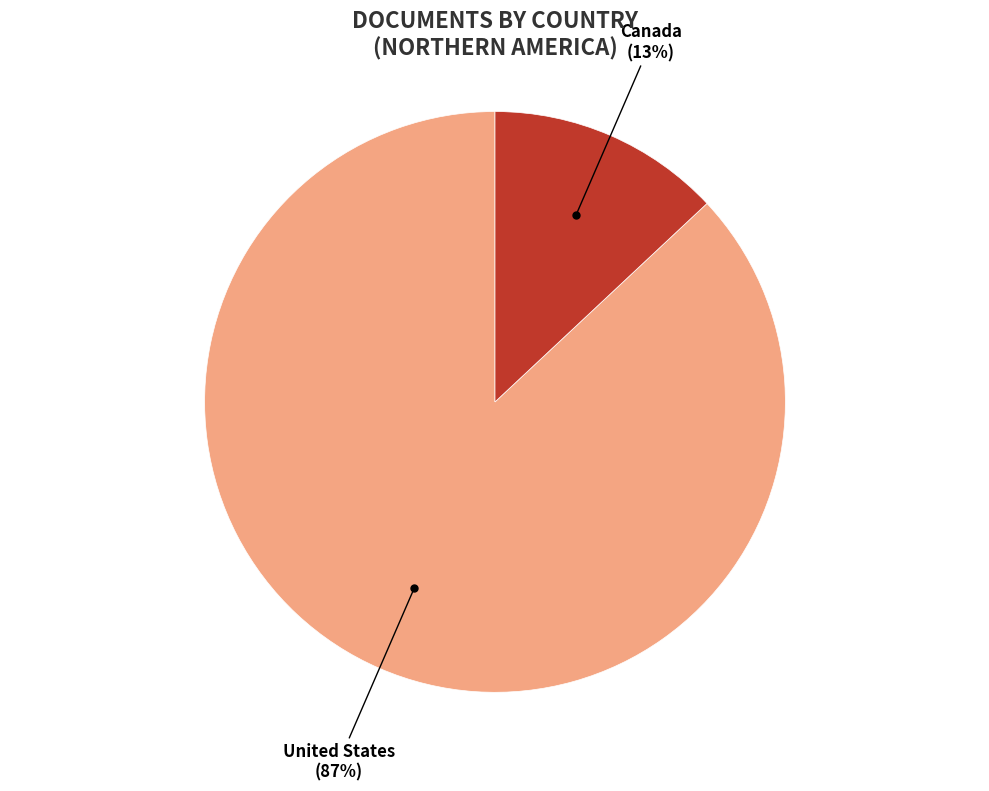

How many slices are in this pie chart?

2